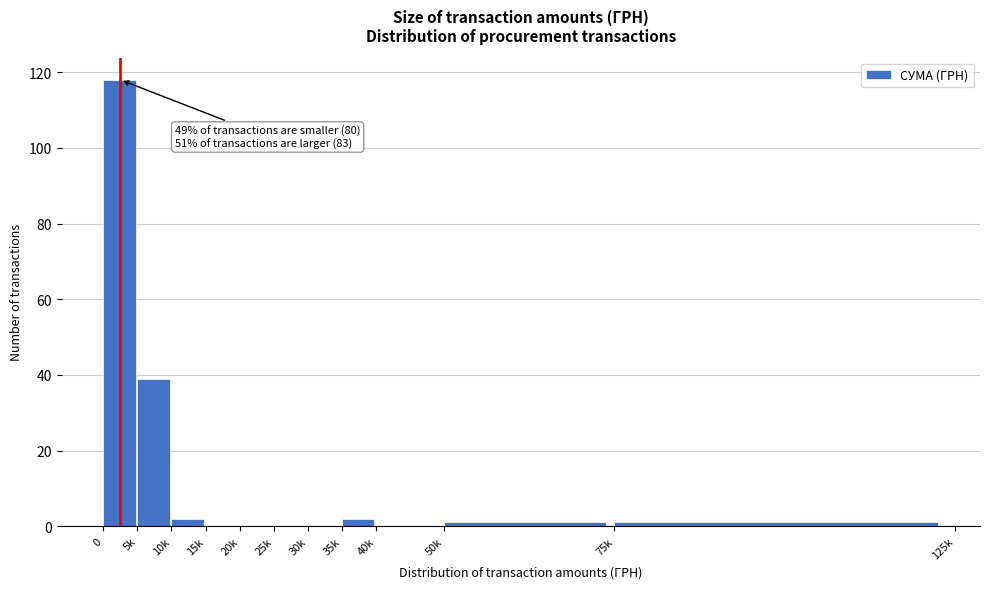

Reading right to left, transcribe all the data shown in this chart.

75k=1	50k=1	40k=0	35k=2	30k=0	25k=0	20k=0	15k=0	10k=2	5k=39	0=118